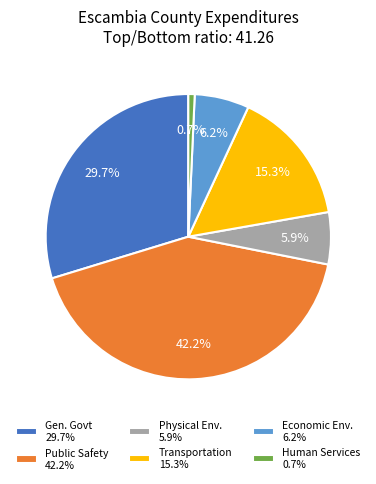

Which has a higher value, Economic Env. 6.2% or Human Services 0.7%?

Economic Env. 6.2%